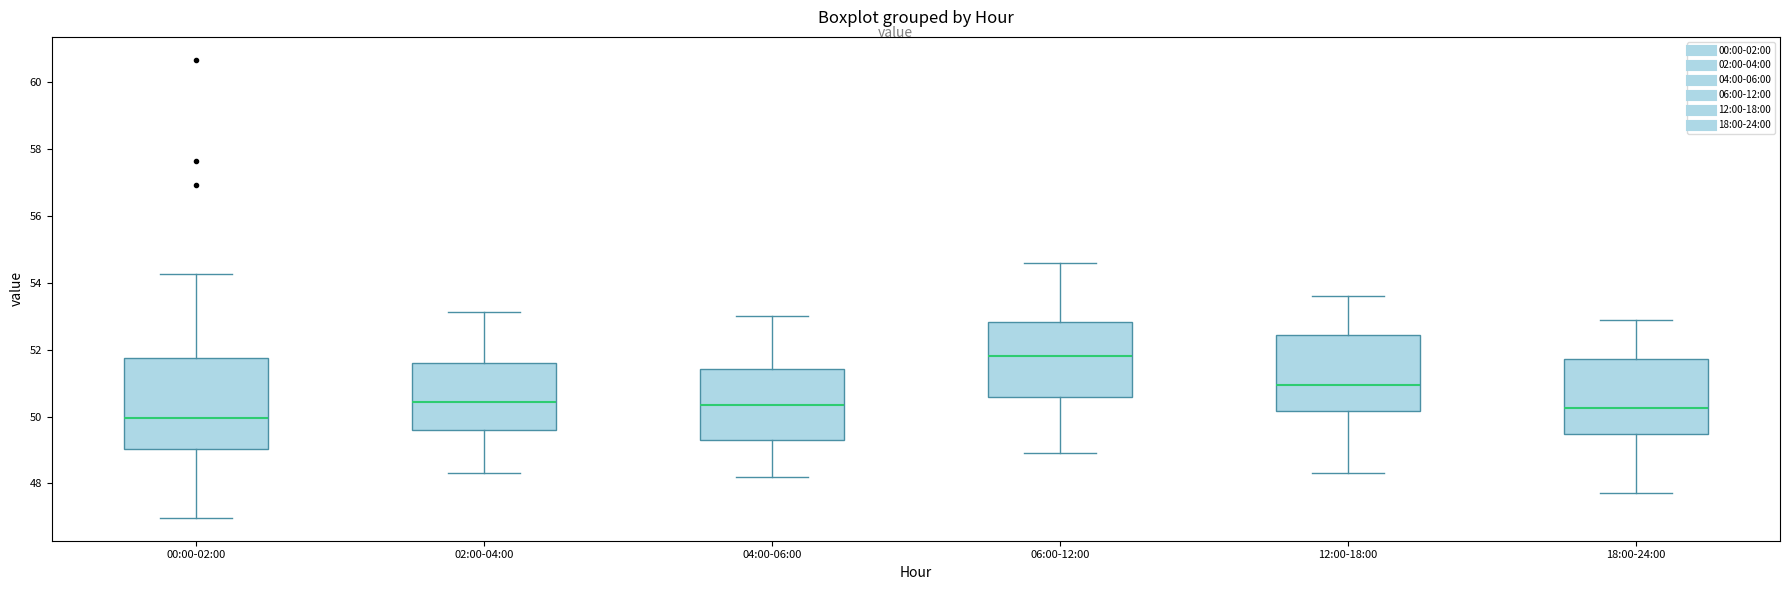

Which box is the tallest, from its lower edge to its upper edge?

00:00-02:00